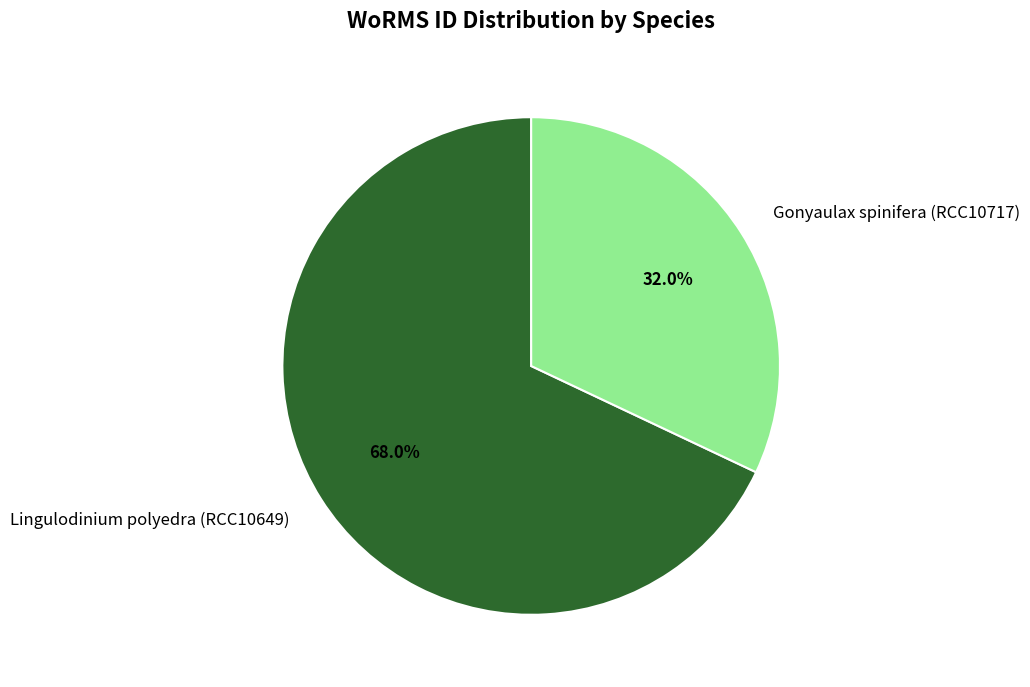

To the nearest percent, what is the average slice percentage?

50%